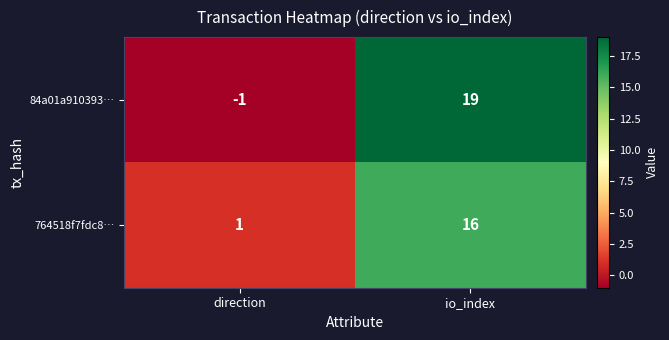

What is the greatest value displayed?

19